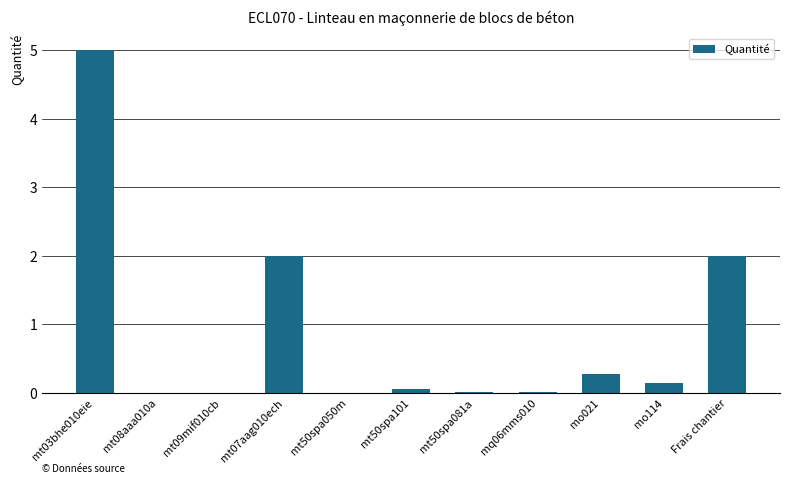

What value does the data have at mt07aag010ech?

2.0